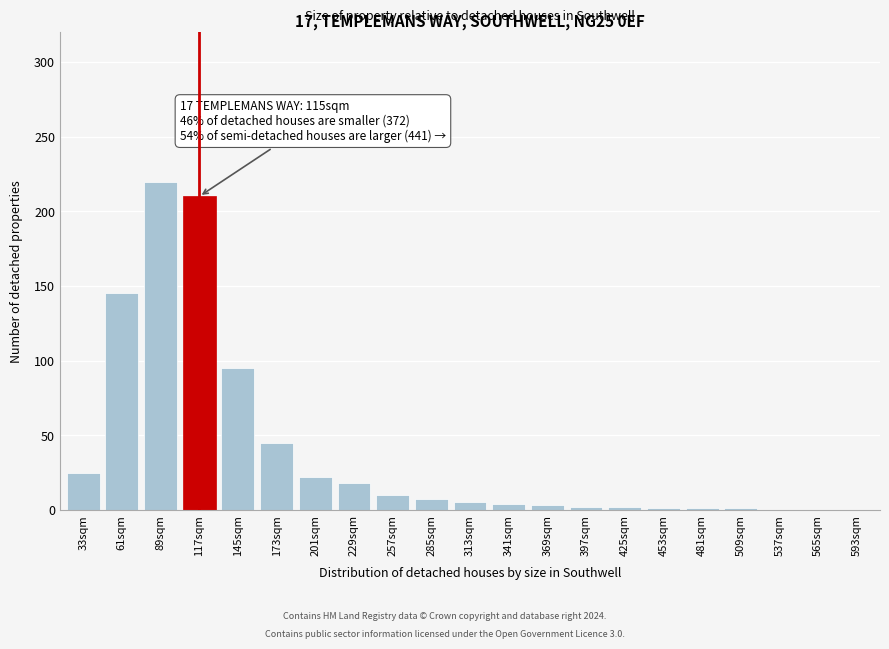

What is the change in value from 33sqm to 229sqm?

-7